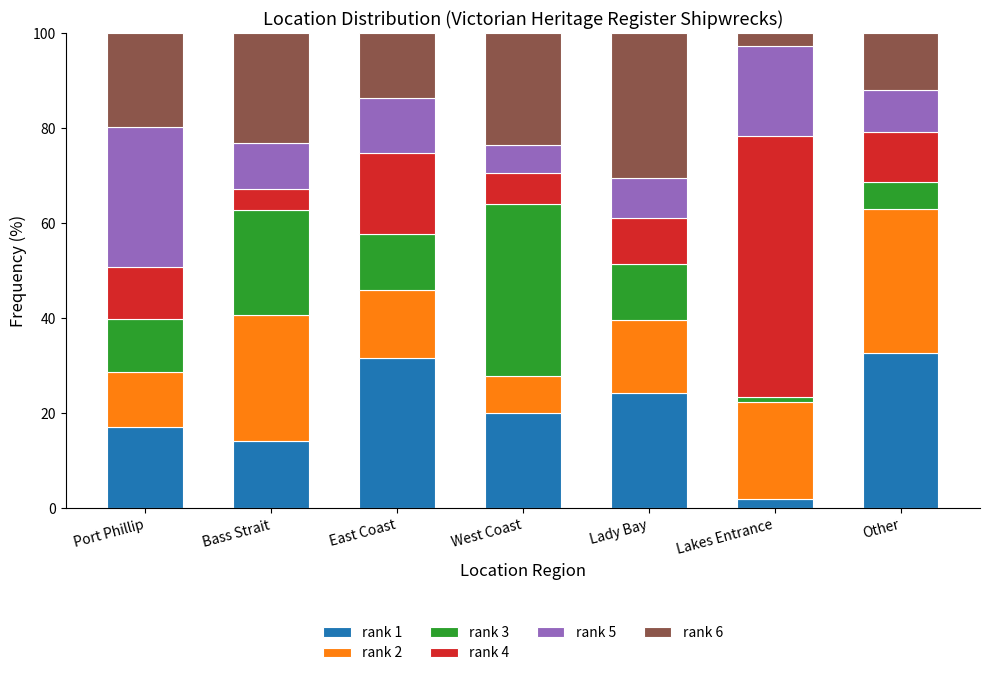

What is the total value across all series at Port Phillip?

100.0